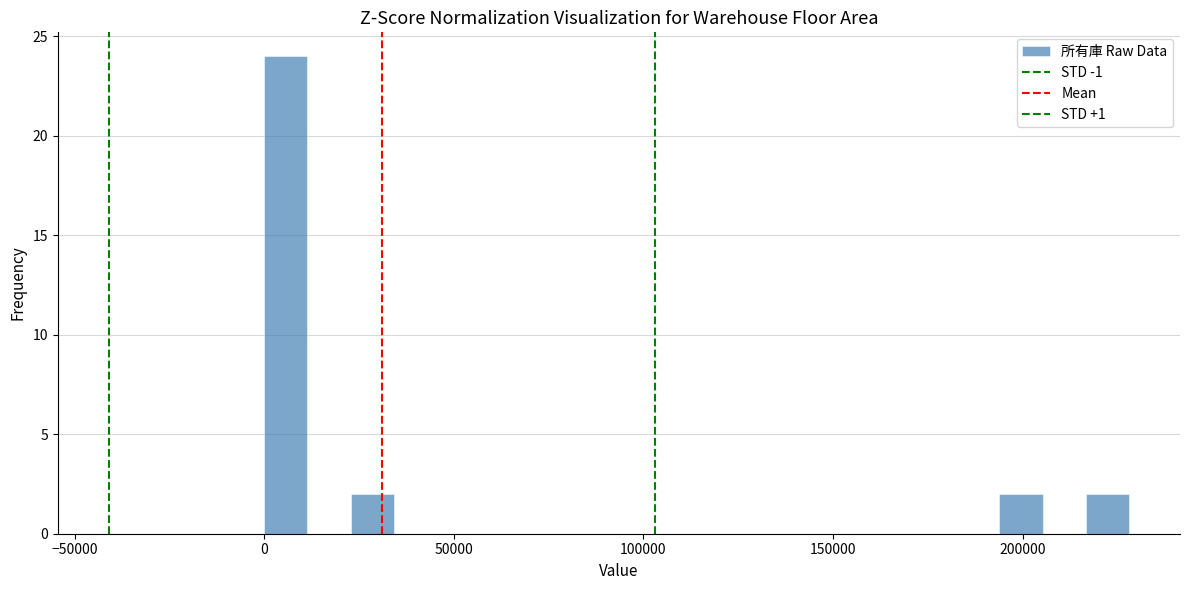

Around what value on the x-axis is the tallest bar? Give the approximate position of its centre, as read against the axis.

5000